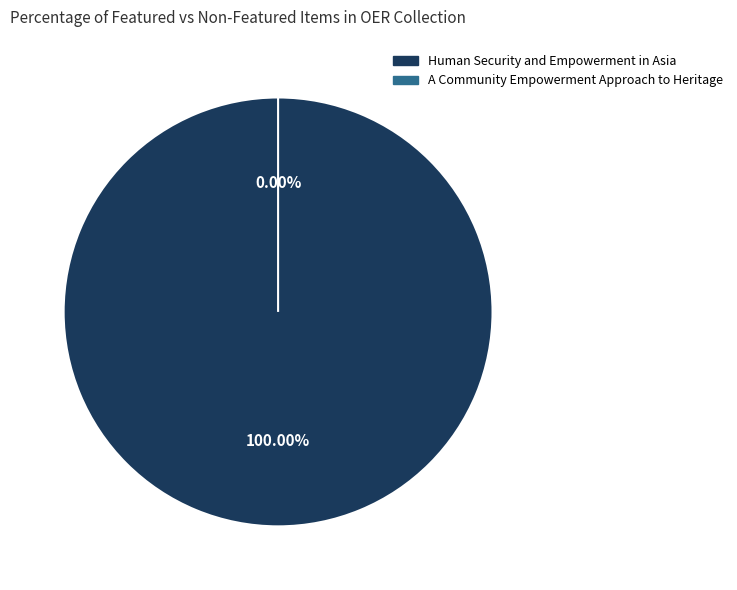

Rank the categories by value from highest to lowest.

Human Security and Empowerment in Asia, A Community Empowerment Approach to Heritage Management